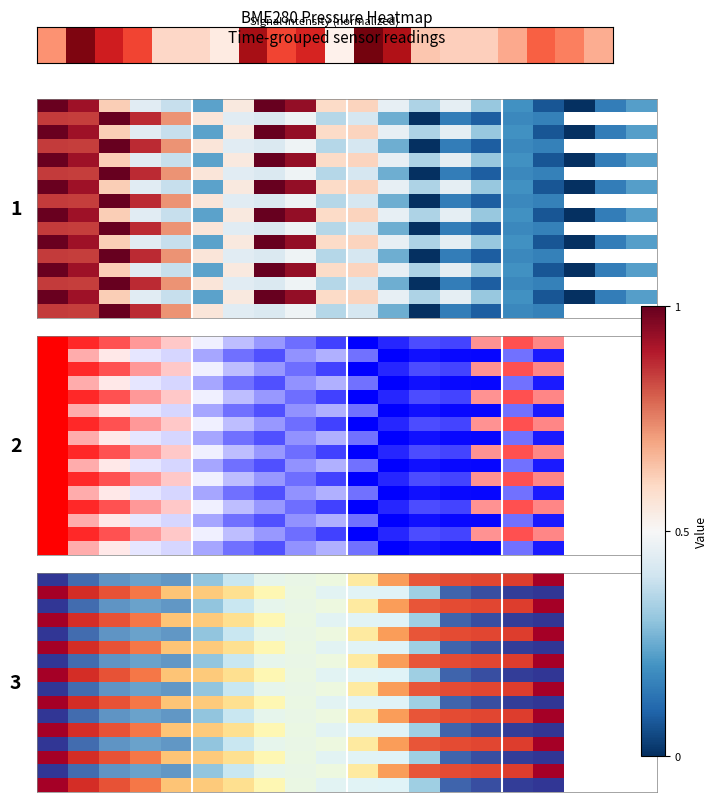

Which category has the lowest value across all series?

16